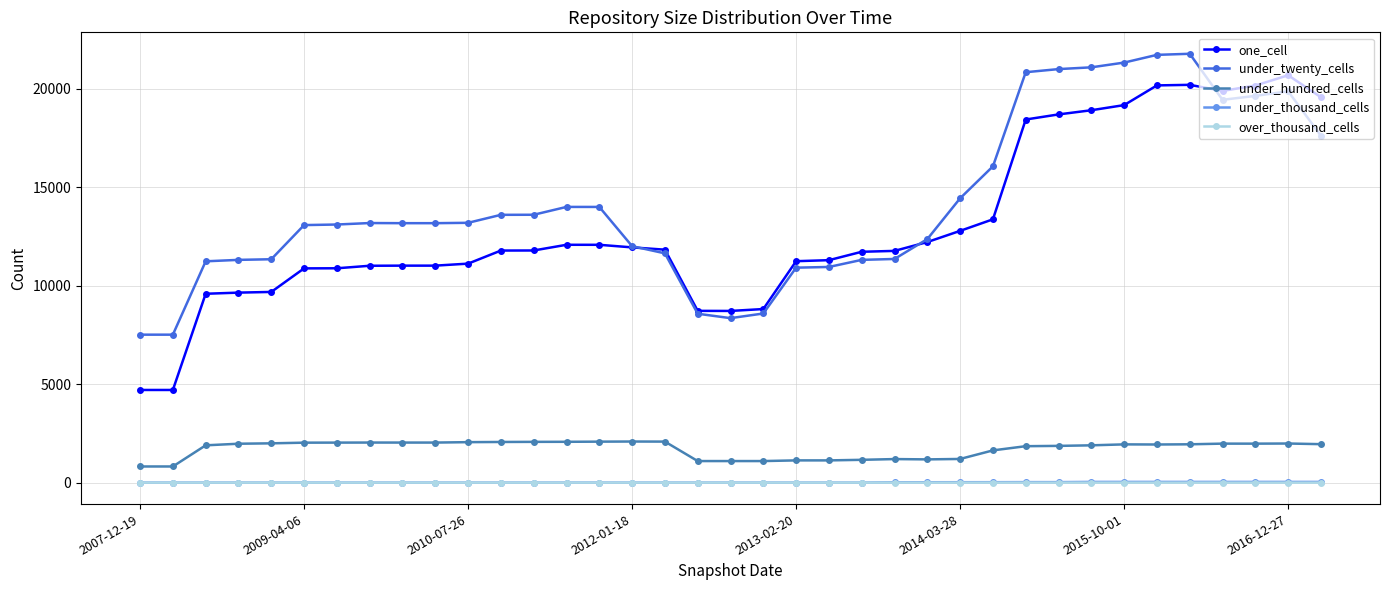

True or false: under_hundred_cells and under_thousand_cells cross at least once.

False